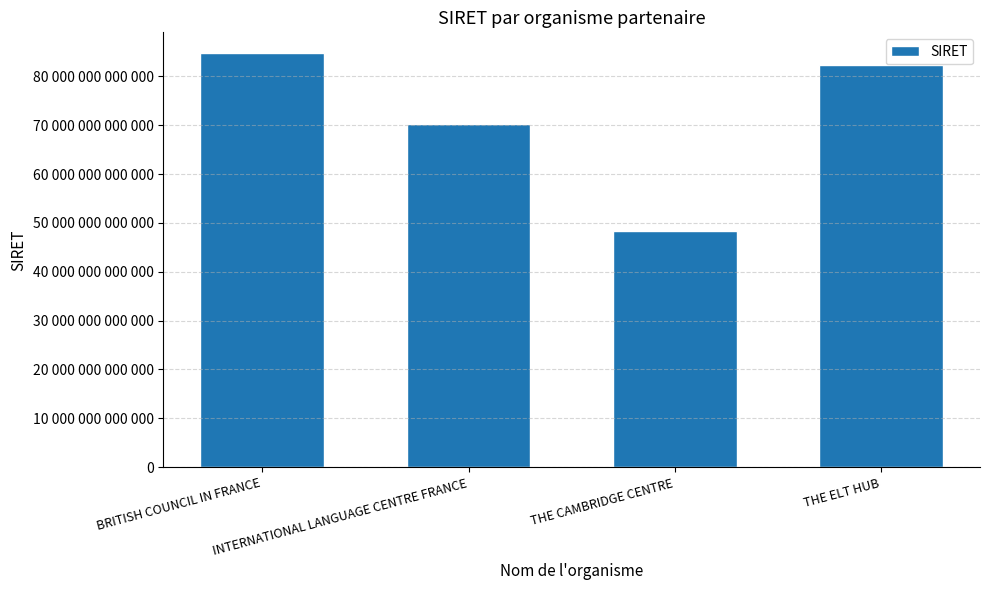

What is the minimum value shown in the chart?

48347943200039